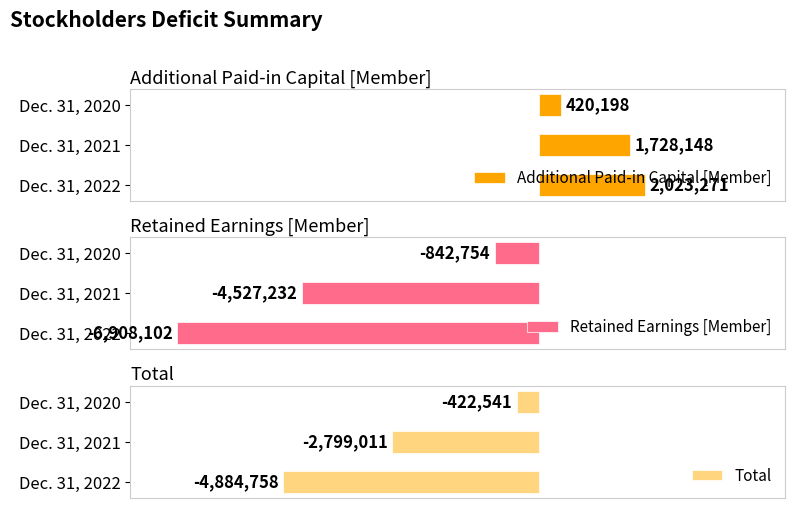

What is the value of the Additional Paid-in Capital [Member] bar at the 1st from the left?

420198